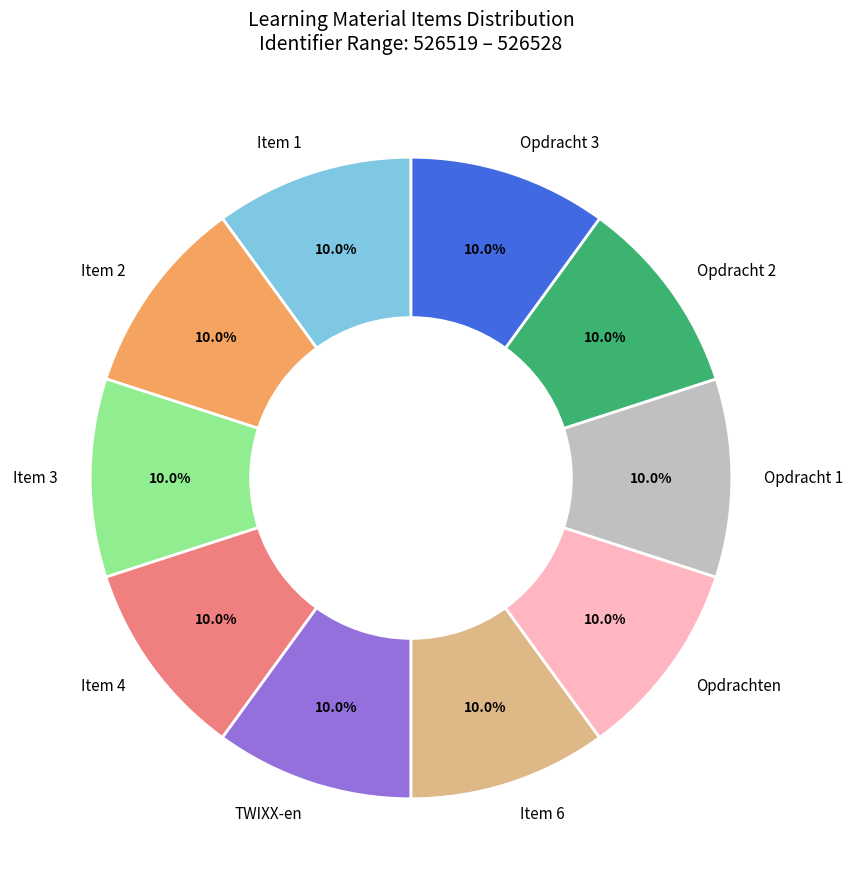

How much of the chart is everything except TWIXX-en?

90.0%